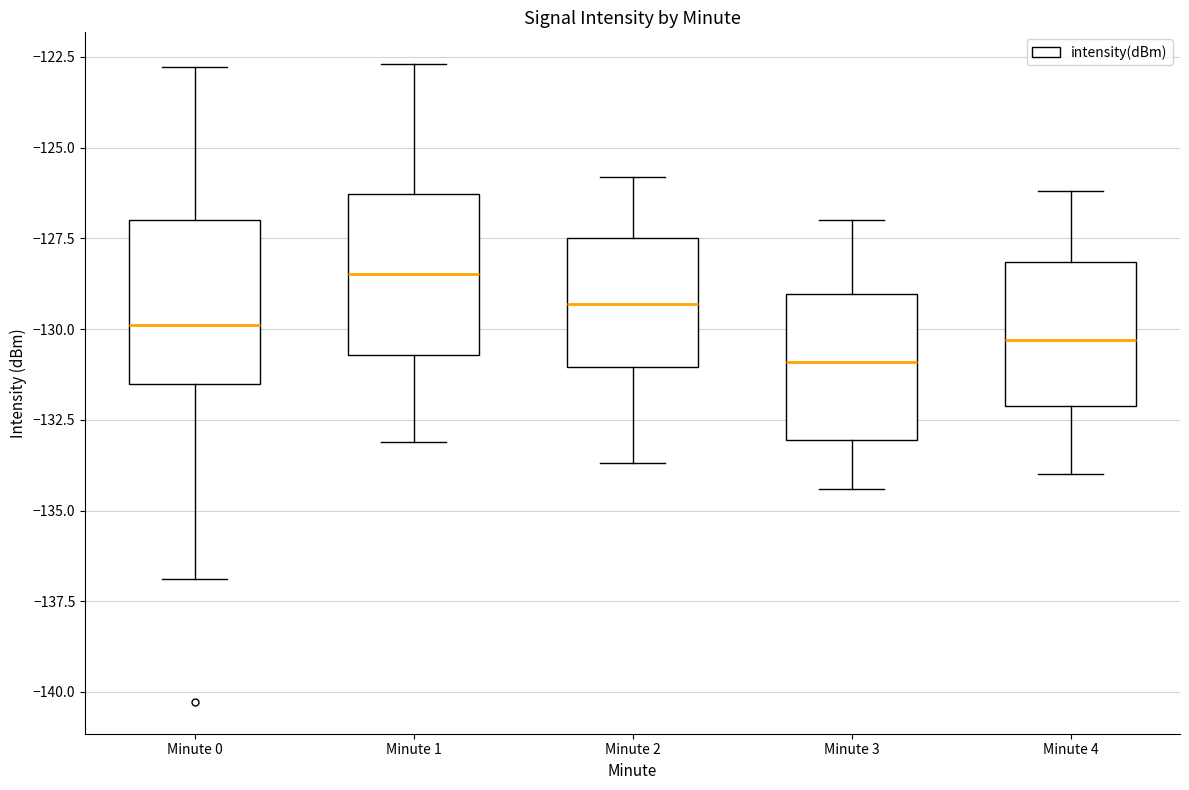

Which box's median line is the lowest?

Minute 3